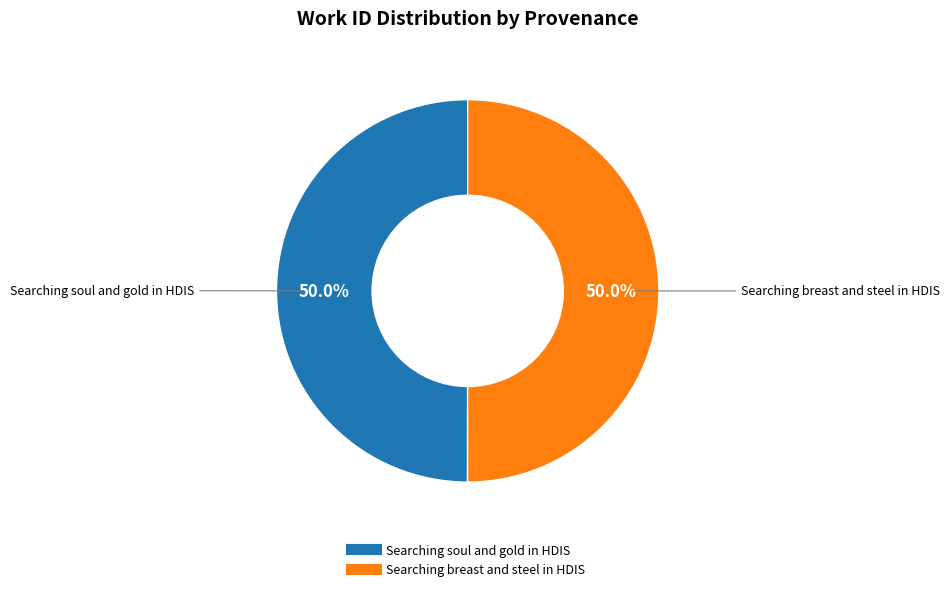

What is the ratio of the value at Searching soul and gold in HDIS to the value at Searching breast and steel in HDIS?

1.0